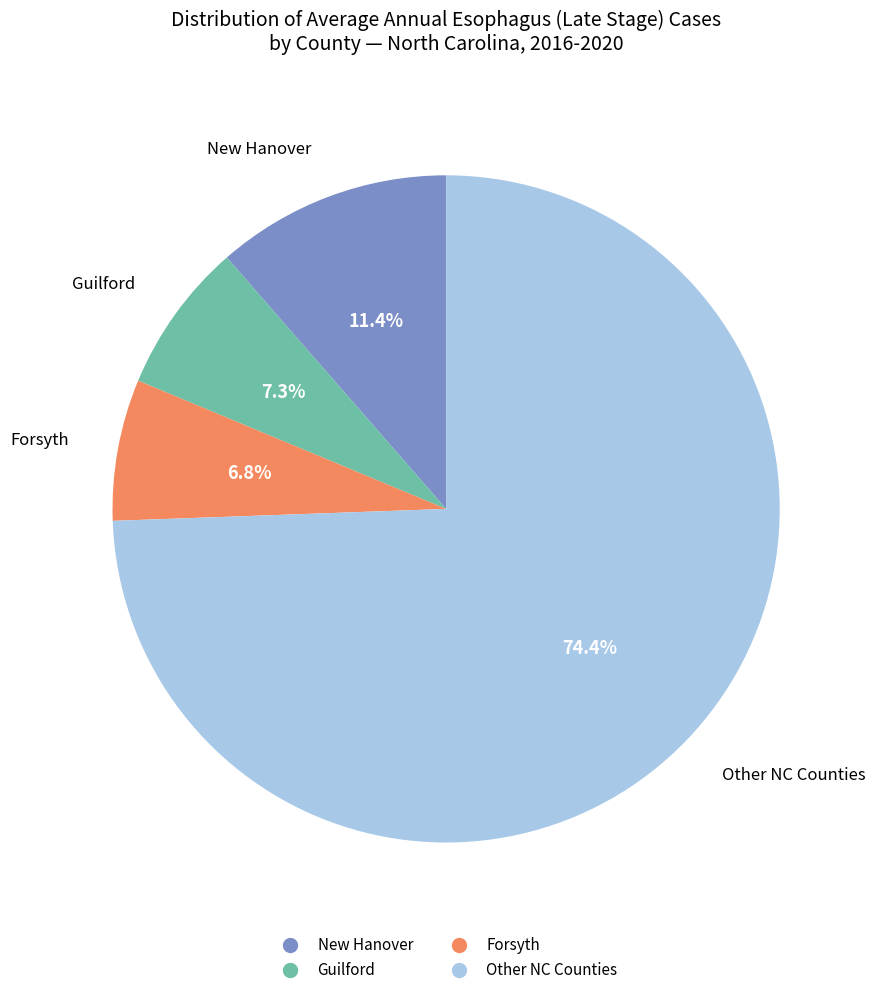

Is there a majority slice in this chart?

Yes